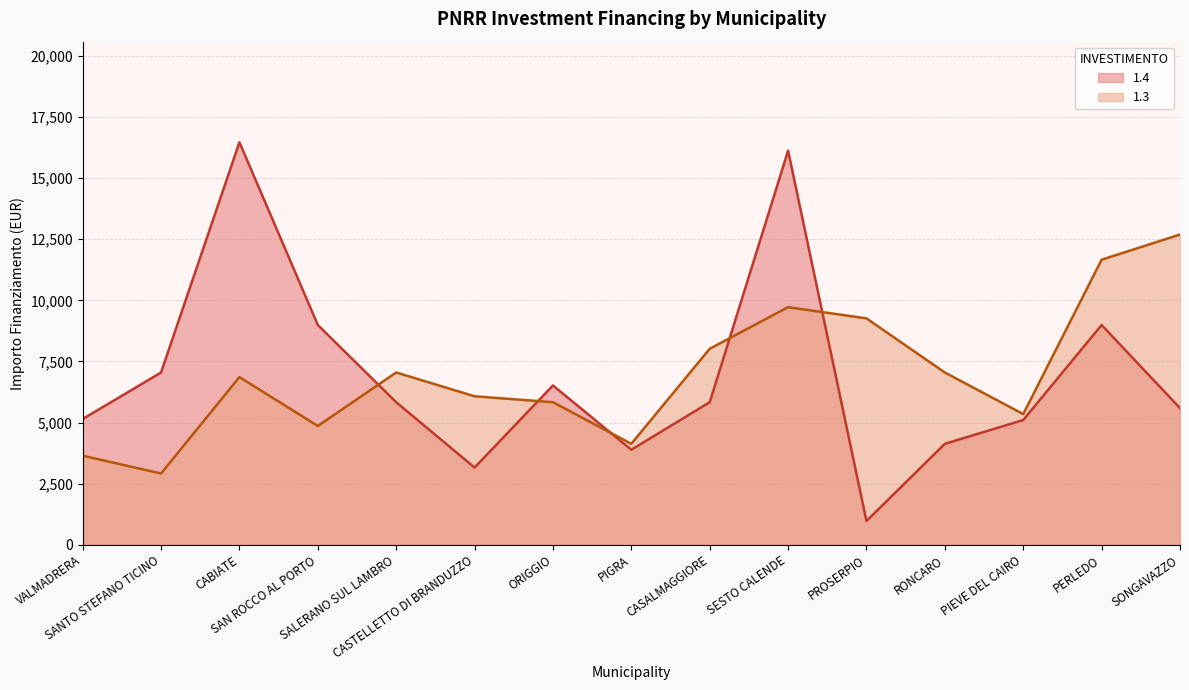

What is the label of the 1st point from the left?

VALMADRERA